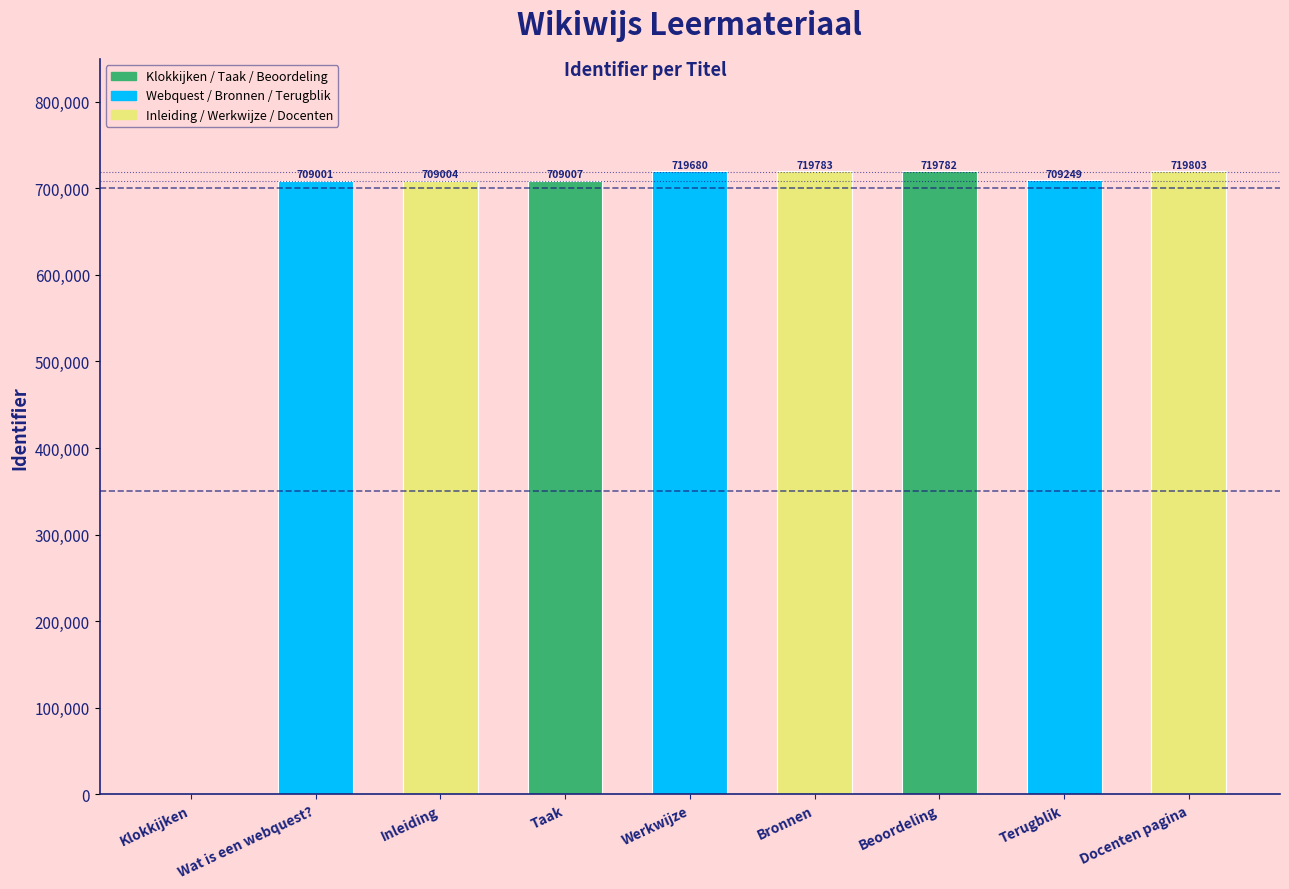

The chart shows a value of 1230387 at Werkwijze. True or false?

False